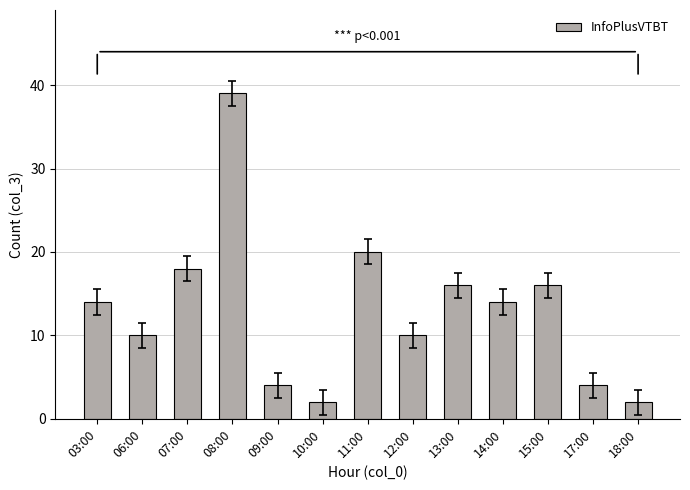

Which category has the highest value across all series?

08:00